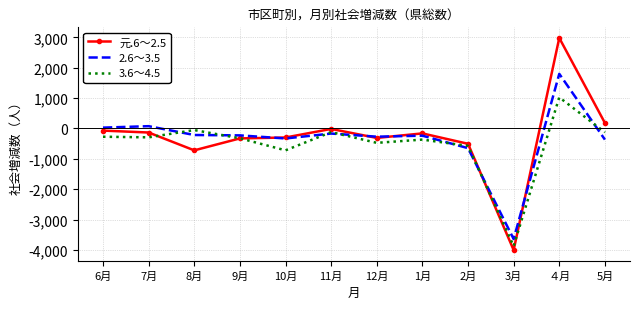

What is the difference between the maximum and minimum values in the 2.6～3.5 series?

5439